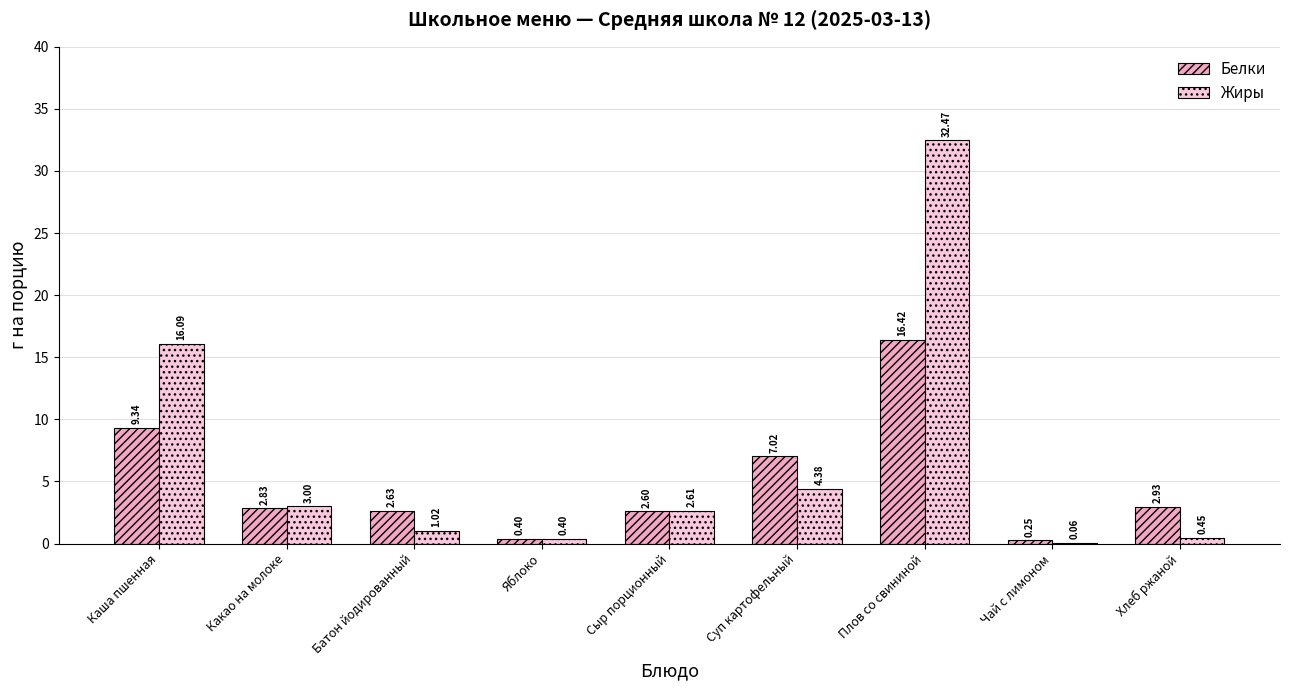

Are the bars grouped side by side (vs. stacked)?

Yes